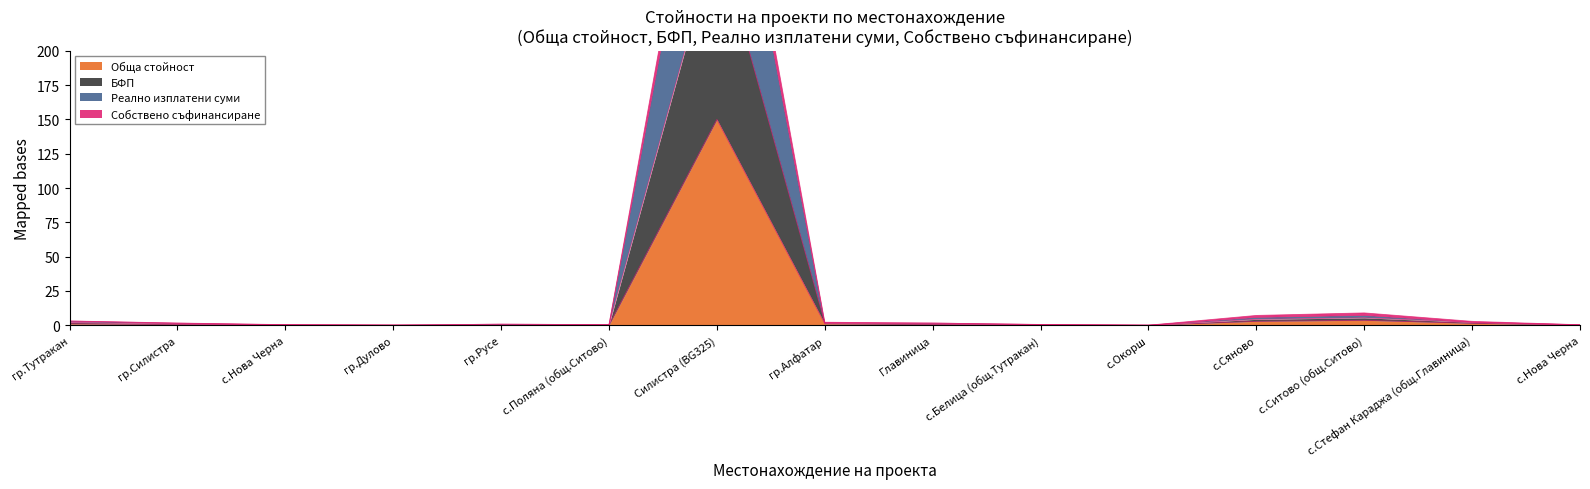

Which series has the largest range (max minus min)?

Реално изплатени суми